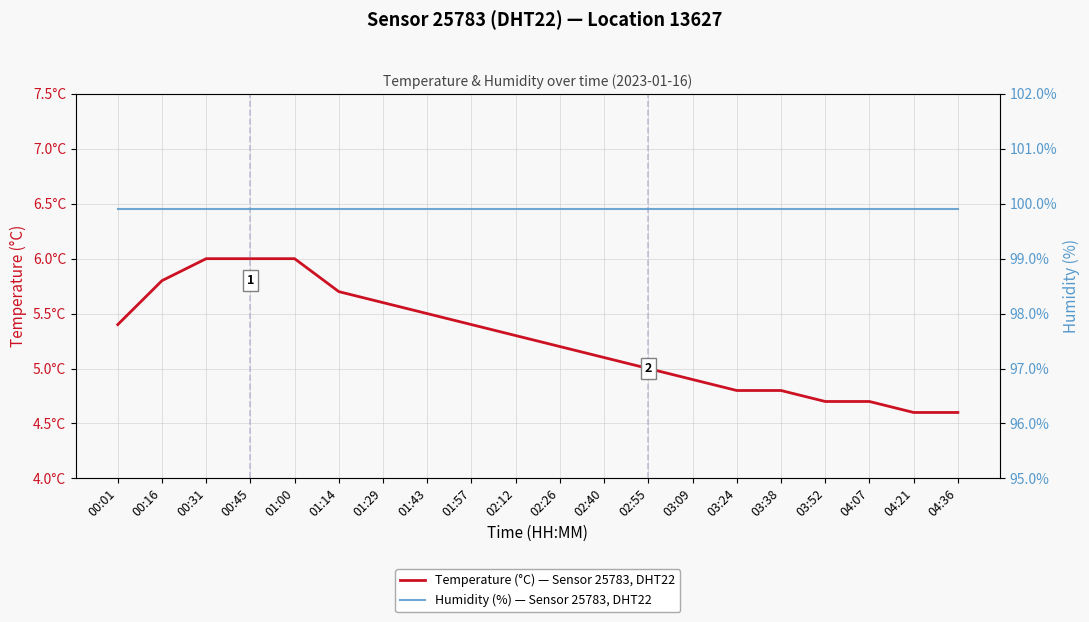

True or false: Humidity (%) — Sensor 25783, DHT22 and Temperature (°C) — Sensor 25783, DHT22 intersect in this chart.

False